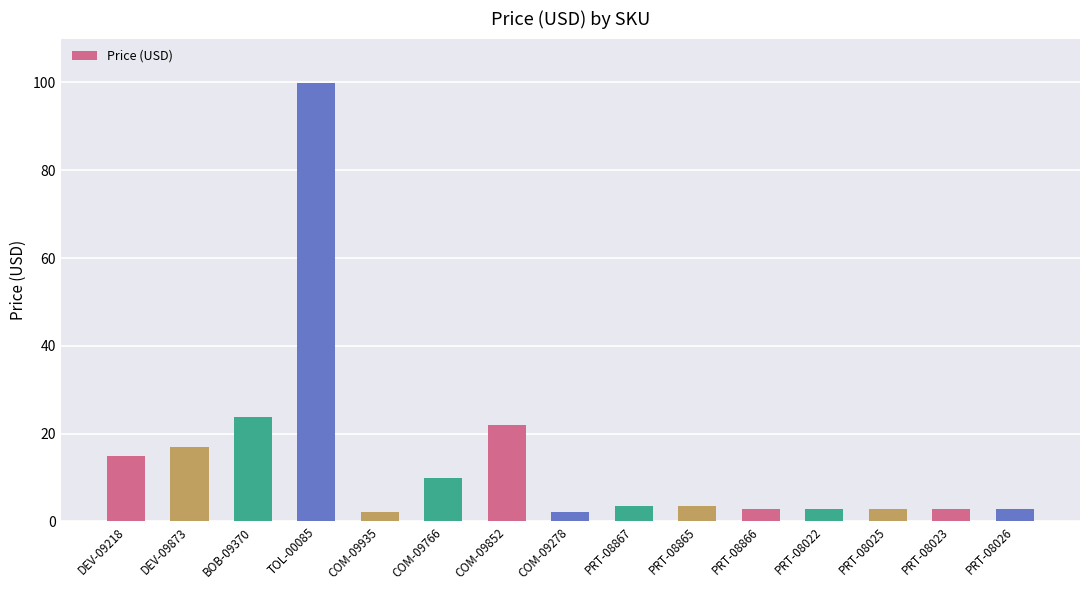

At which label does the data first exceed 3?

DEV-09218